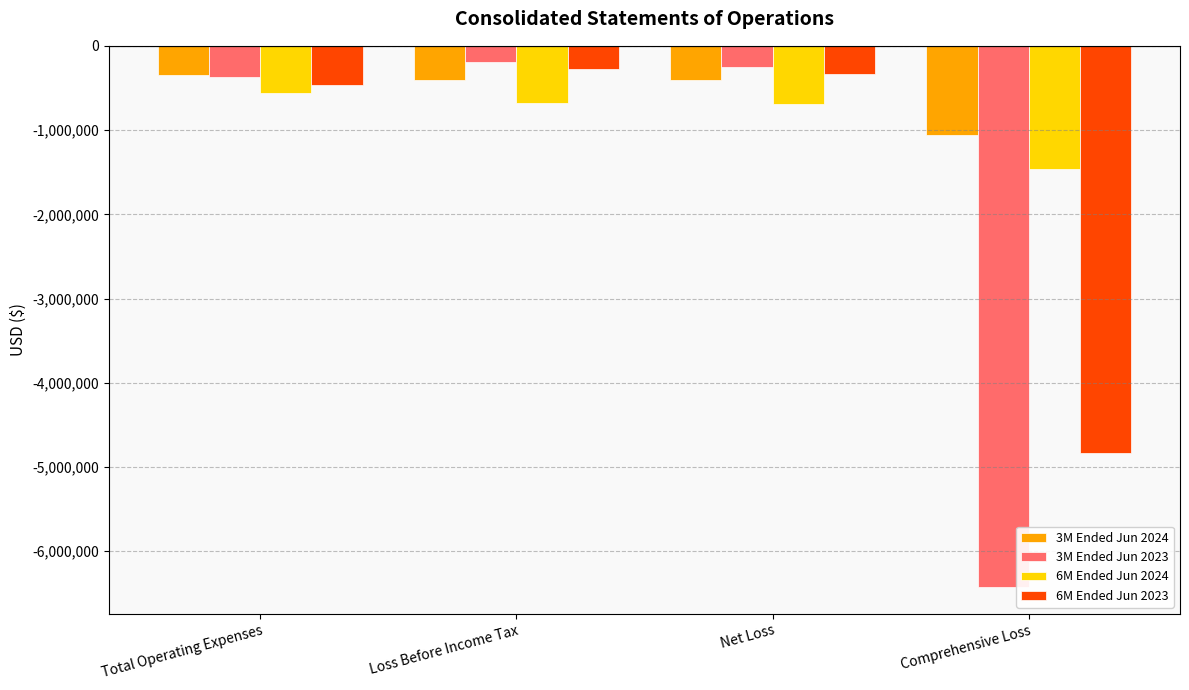

Is the value of 3M Ended Jun 2023 at Net Loss greater than the value of 6M Ended Jun 2023 at Comprehensive Loss?

Yes